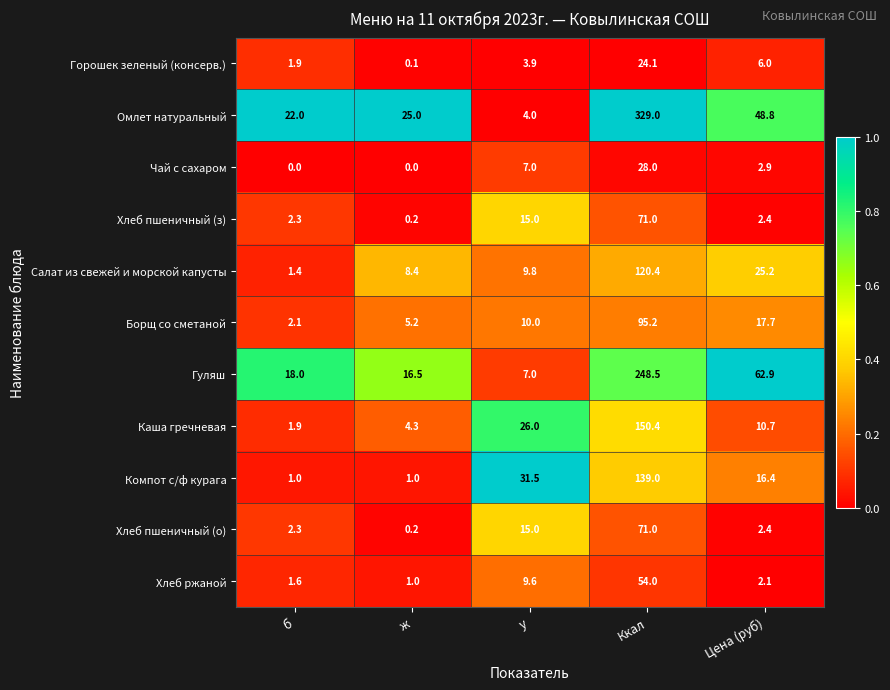

Which series has the widest spread of values?

Омлет натуральный